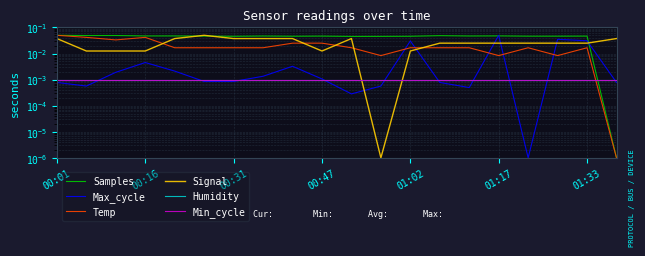

The value of Max_cycle at 00:16 is 0.0. True or false?

False